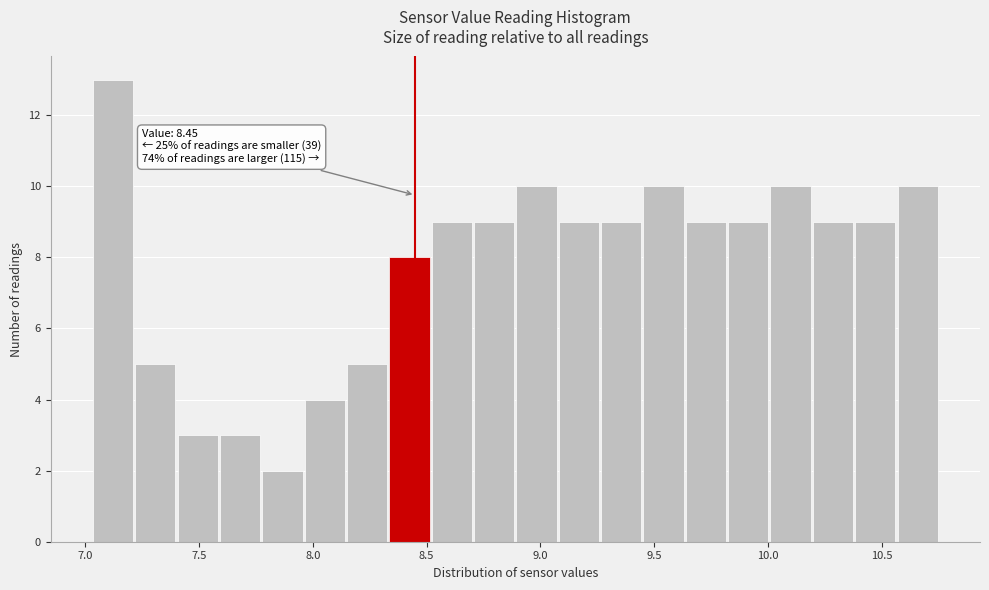

Read against the x-axis, roughly where is the centre of the tallest bar?

7.10